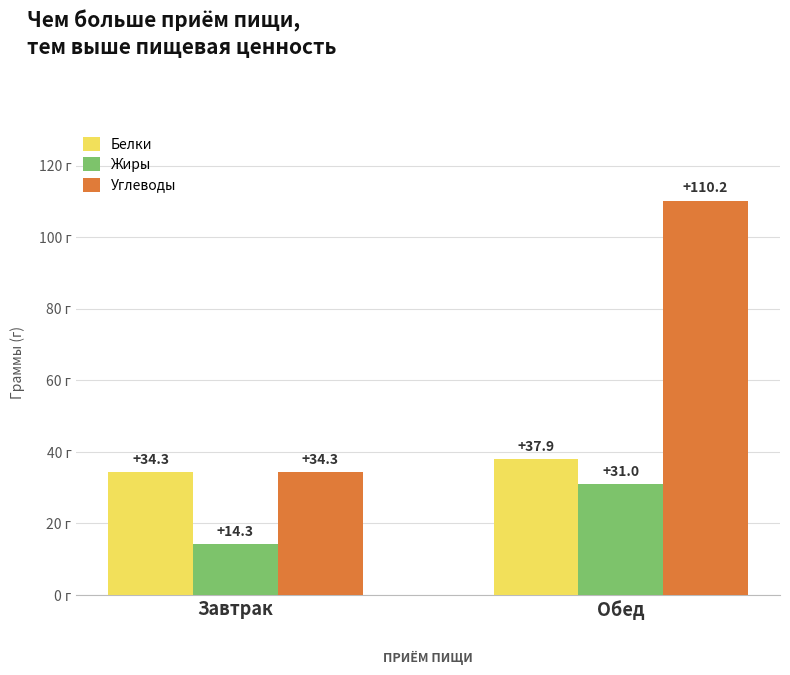

Is the value of Жиры at Обед greater than the value of Углеводы at Обед?

No